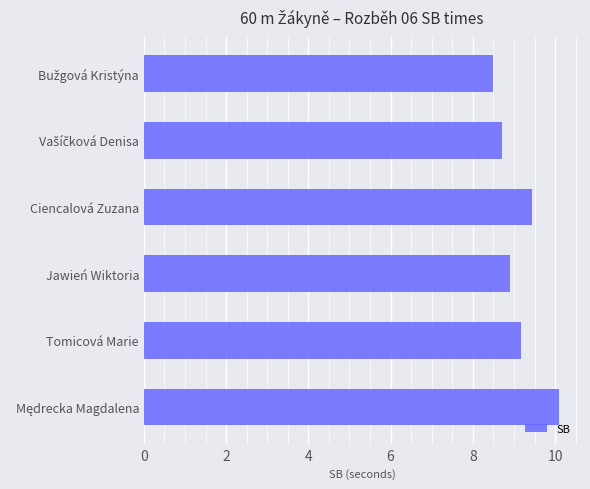

Does the chart contain any negative values?

No